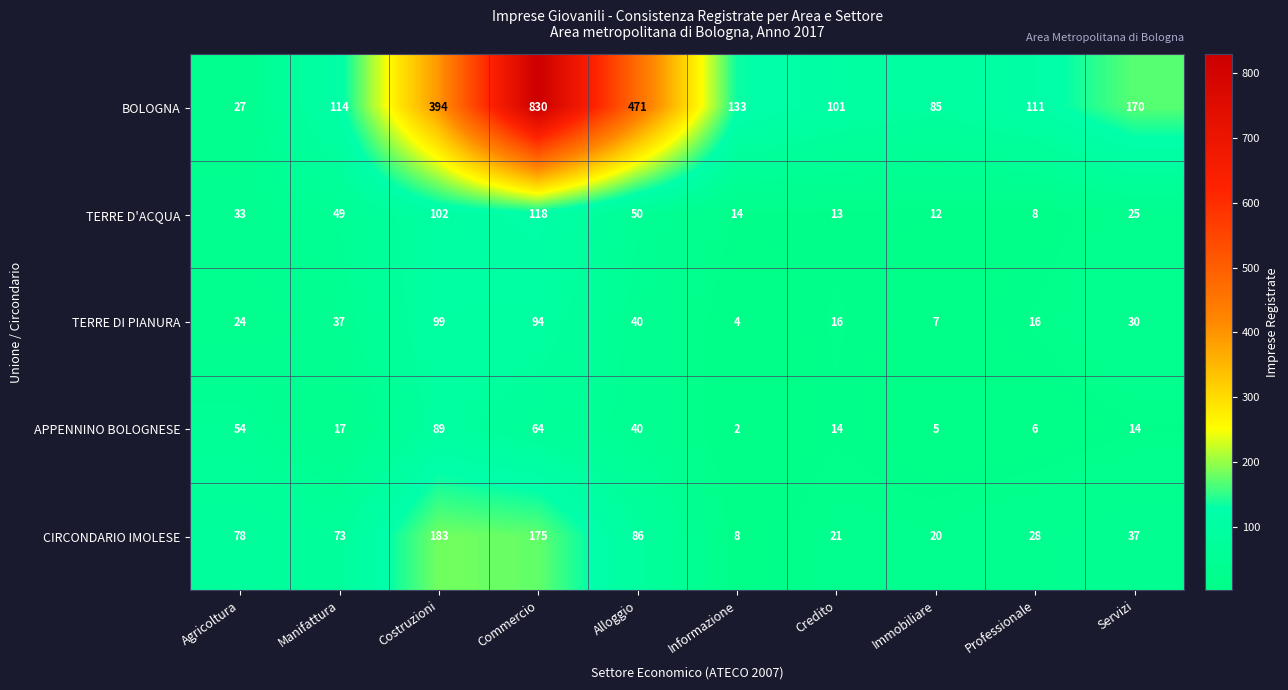

At which category is the sum across all series the highest?

Commercio